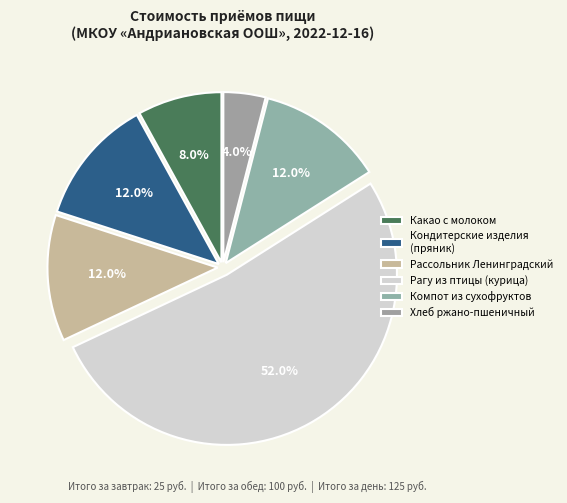

Which category has the biggest portion of the pie?

Рагу из птицы (курица)